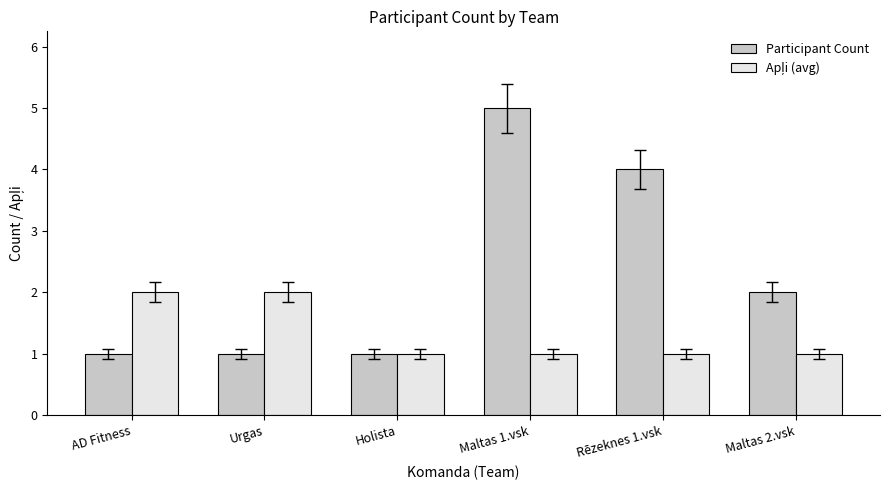

What is the difference between the maximum and minimum values in the Participant Count series?

4